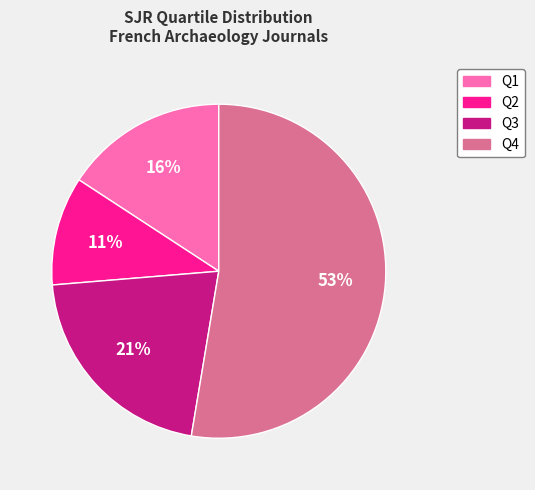

Combined, do Q3 and Q1 account for over 50%?

No